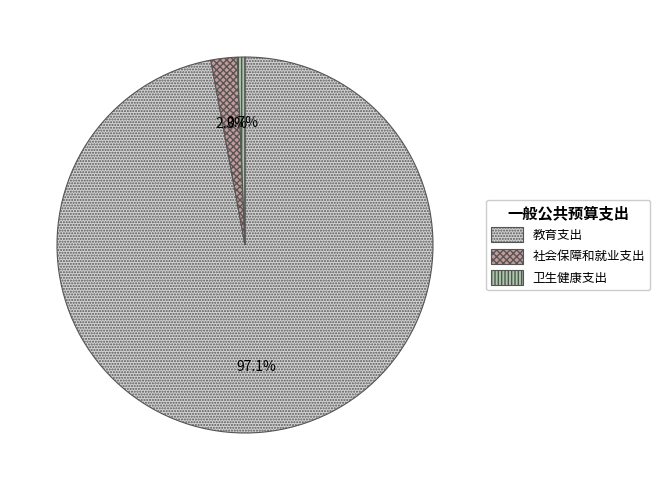

To the nearest percent, what is the difference between the 教育支出 and 卫生健康支出 slice percentages?

96%